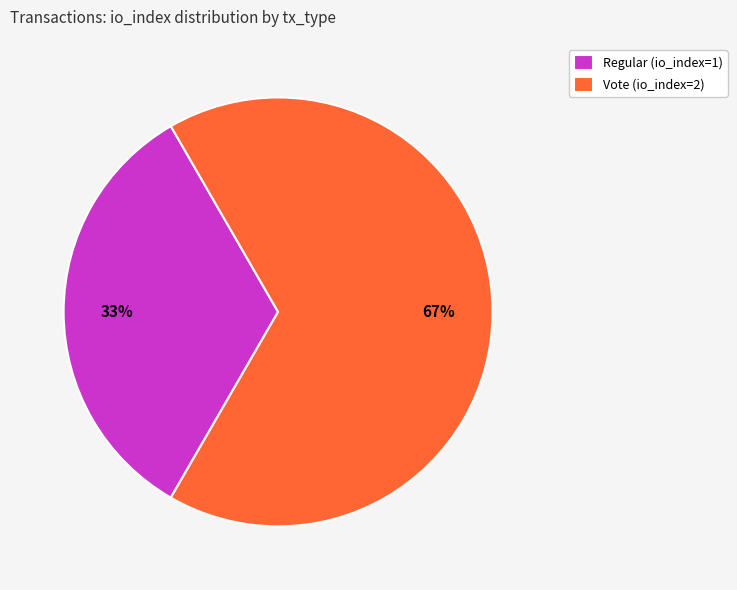

What is the largest slice in the pie chart?

Vote (io_index=2)